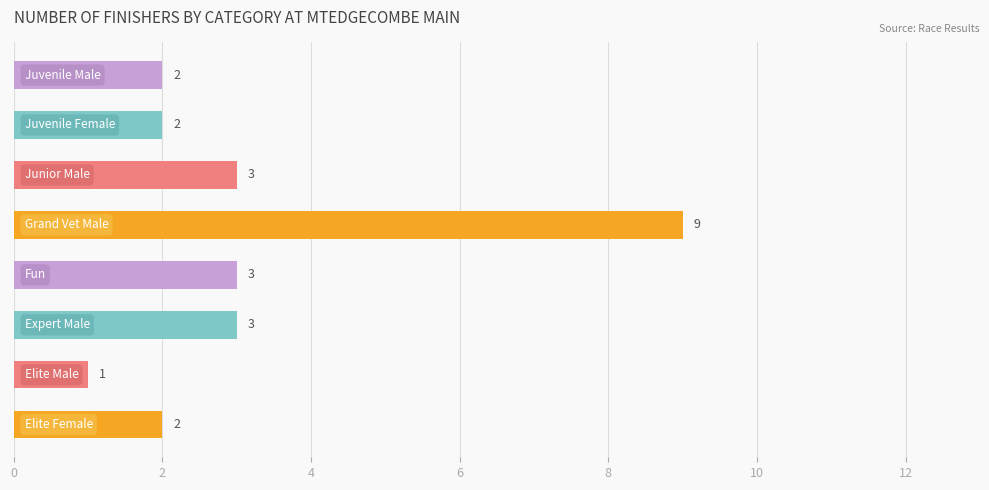

What is the sum of all values?

25